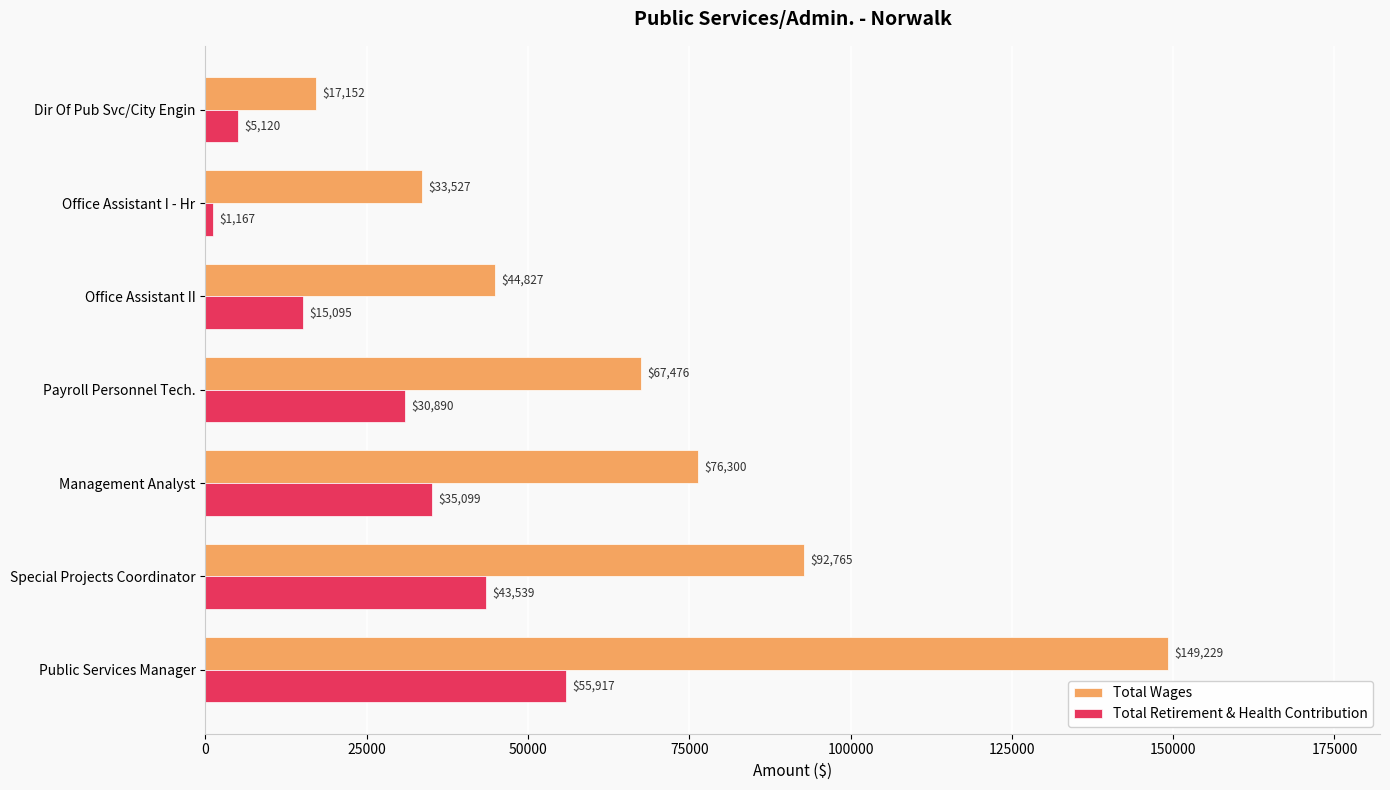

The Total Wages series shows 67476 at Payroll Personnel Tech.. True or false?

True